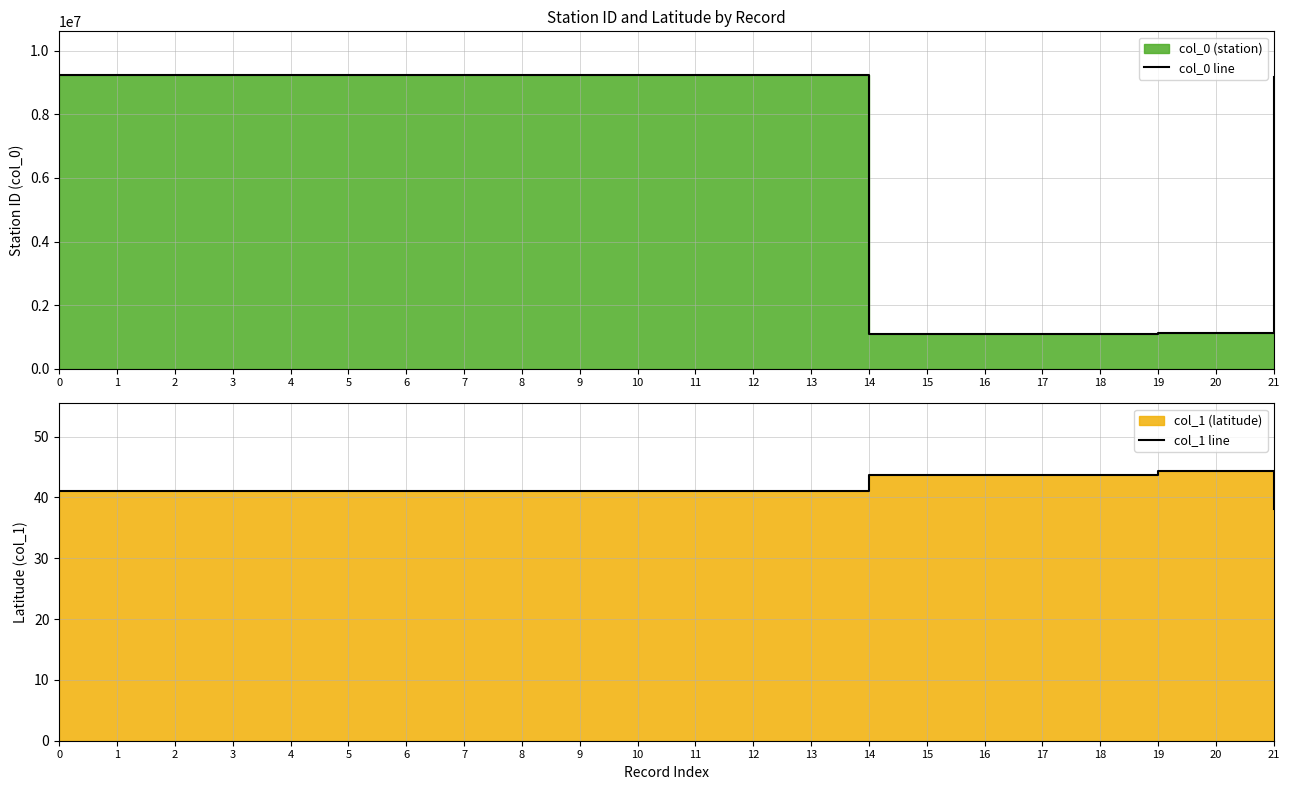

True or false: col_1 line and col_0 line cross at least once.

False